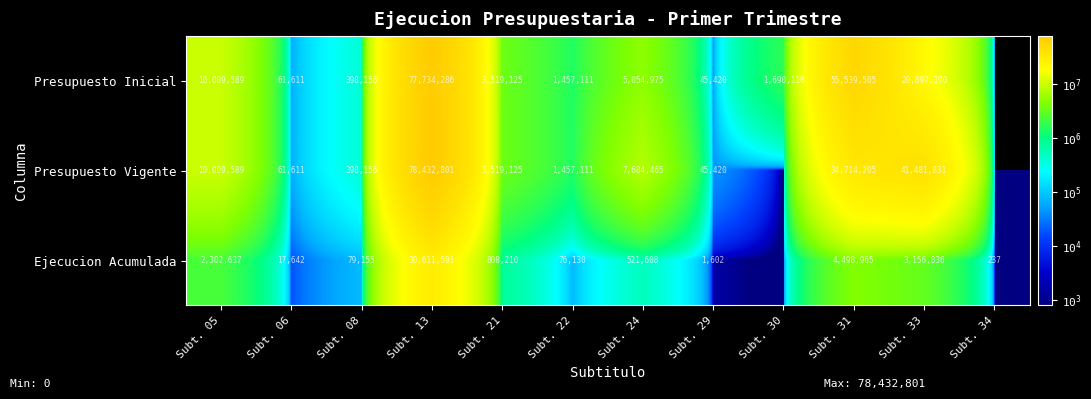

Rank the series at Subt. 33 from lowest to highest value.

Ejecucion Acumulada, Presupuesto Inicial, Presupuesto Vigente